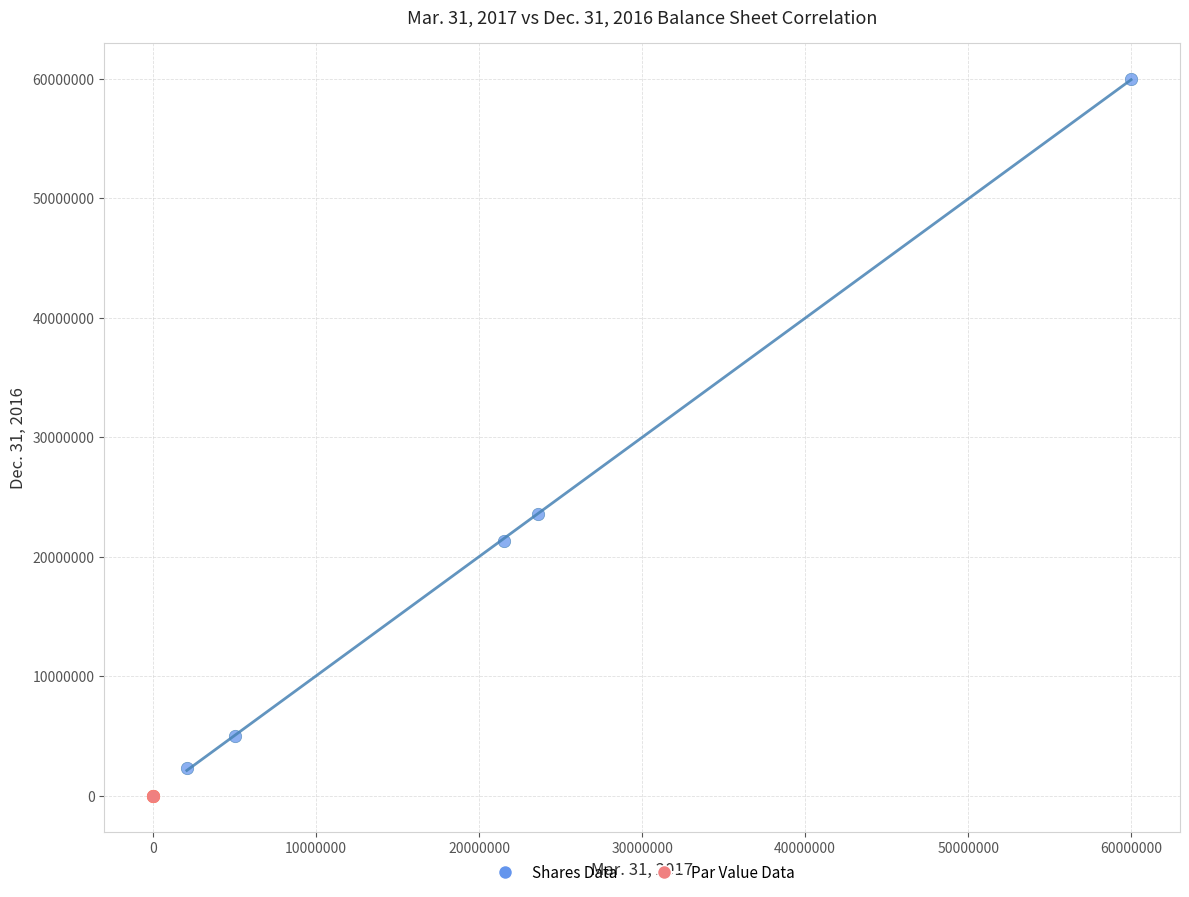

Which series reaches the maximum Y coordinate?

Shares Data